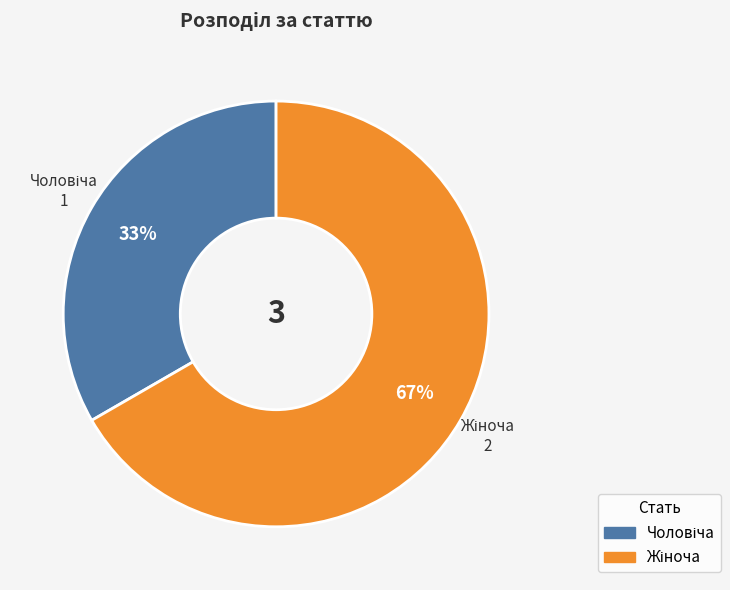

Is there a majority slice in this chart?

Yes